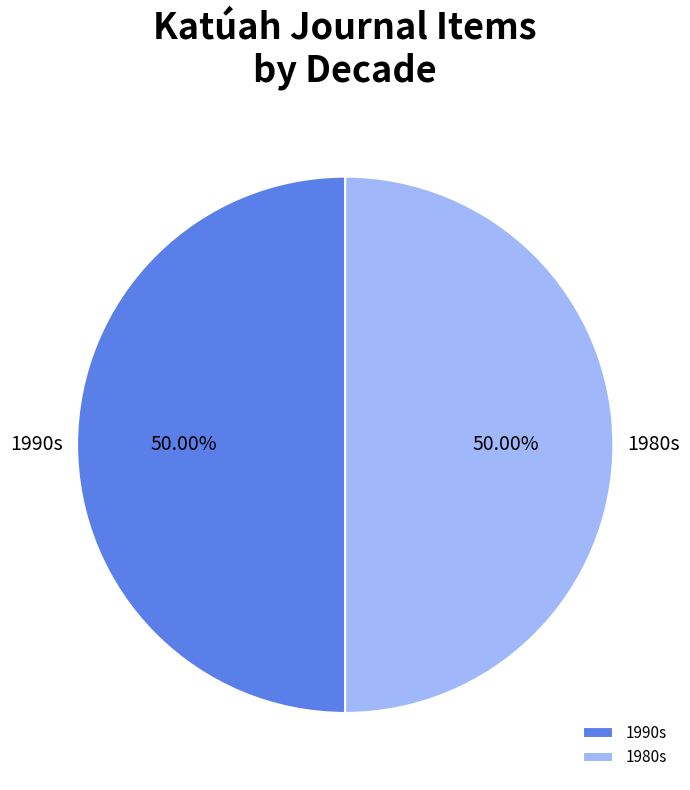

Approximately how many times larger is the value at 1980s compared to 1990s?

1.0